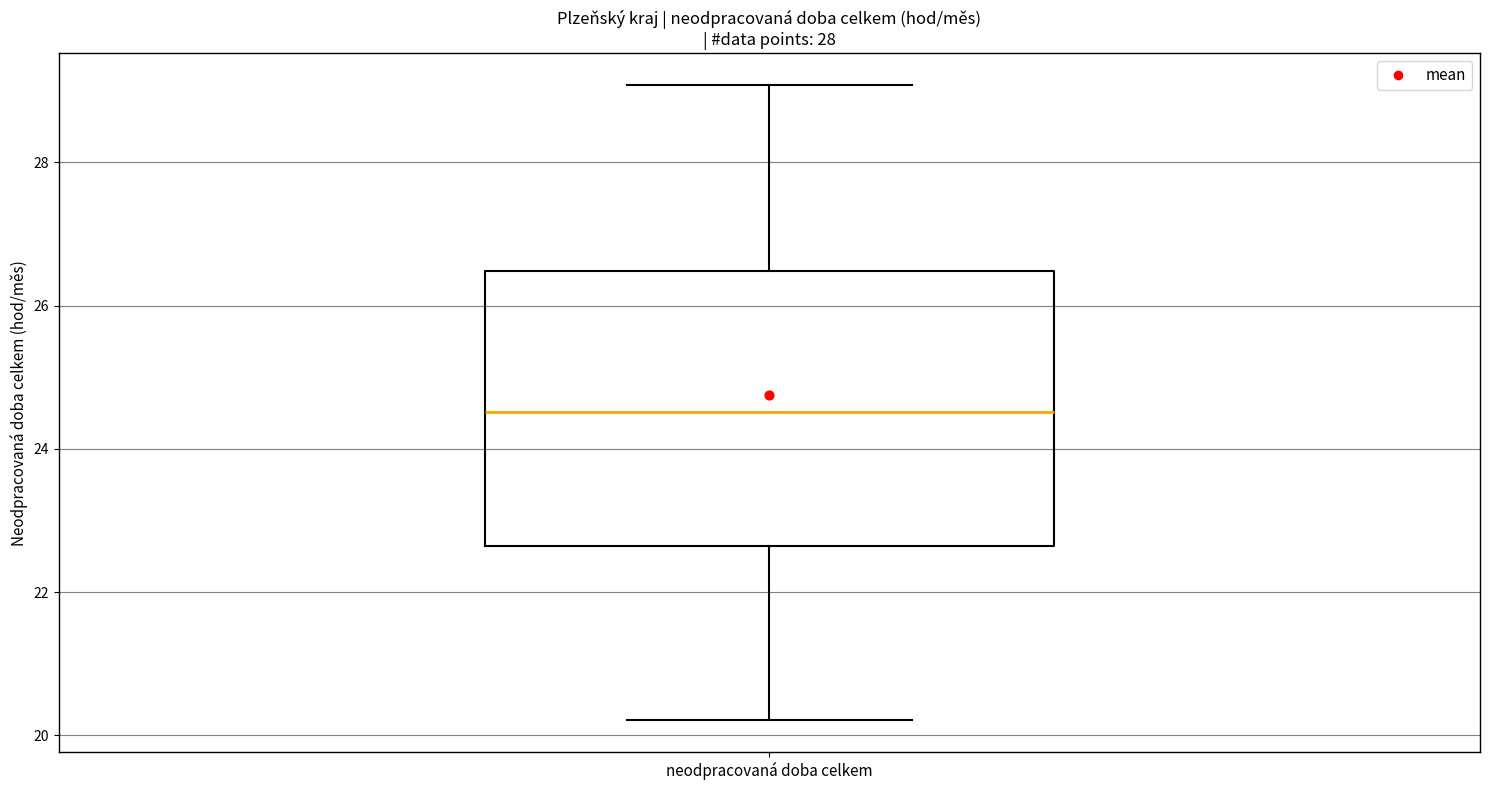

Transcribe this box plot: give where the median line is, the range the box spans, and where the two whiskers end, as read against the y-axis. The values are not printed on the chart, so give them approximately, as read against the axis.

median 24.6, box 22.6 to 26.4, whiskers 20.2 to 29.0